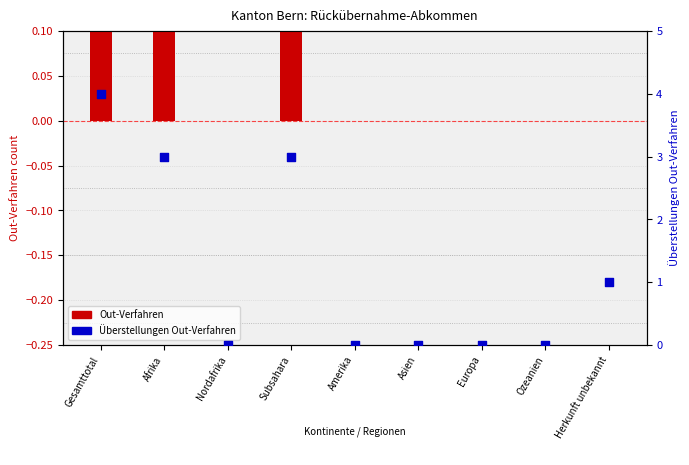

Which series has the largest total across all categories?

Überstellungen Out-Verfahren